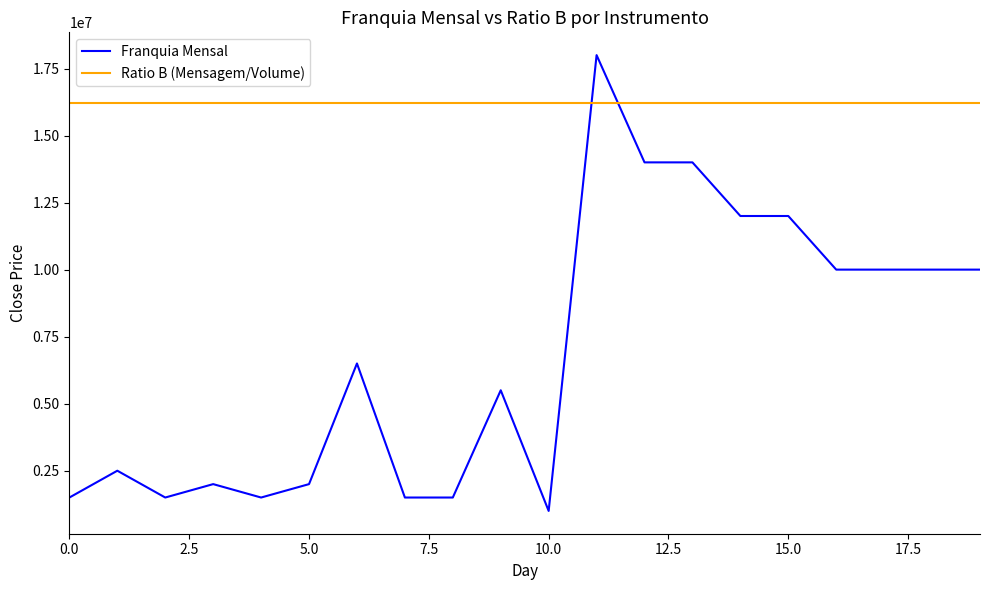

Is this an area chart (filled region under the line)?

No